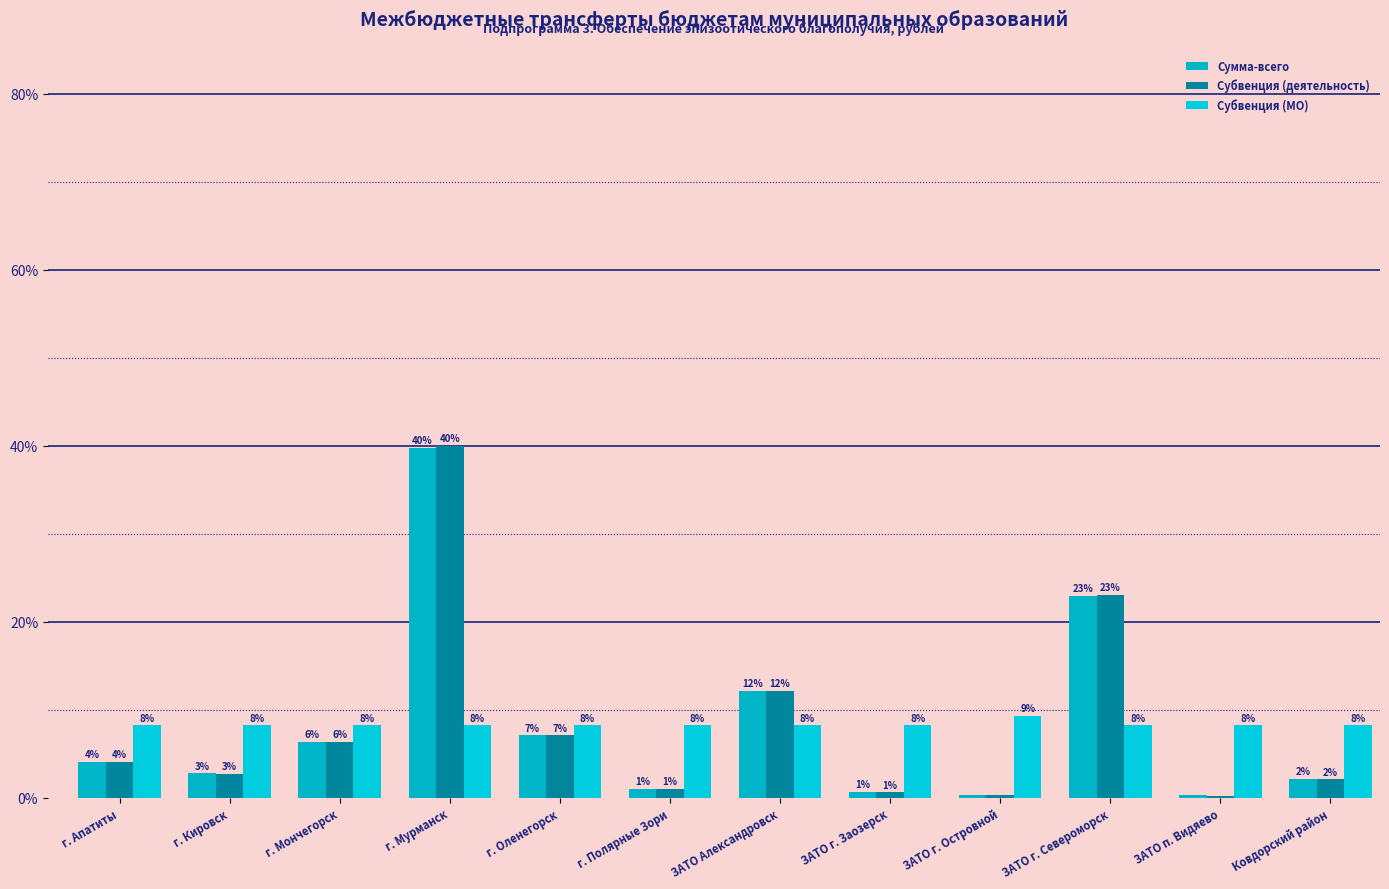

The Субвенция (деятельность) series shows 23.1 at ЗАТО г. Североморск. True or false?

True